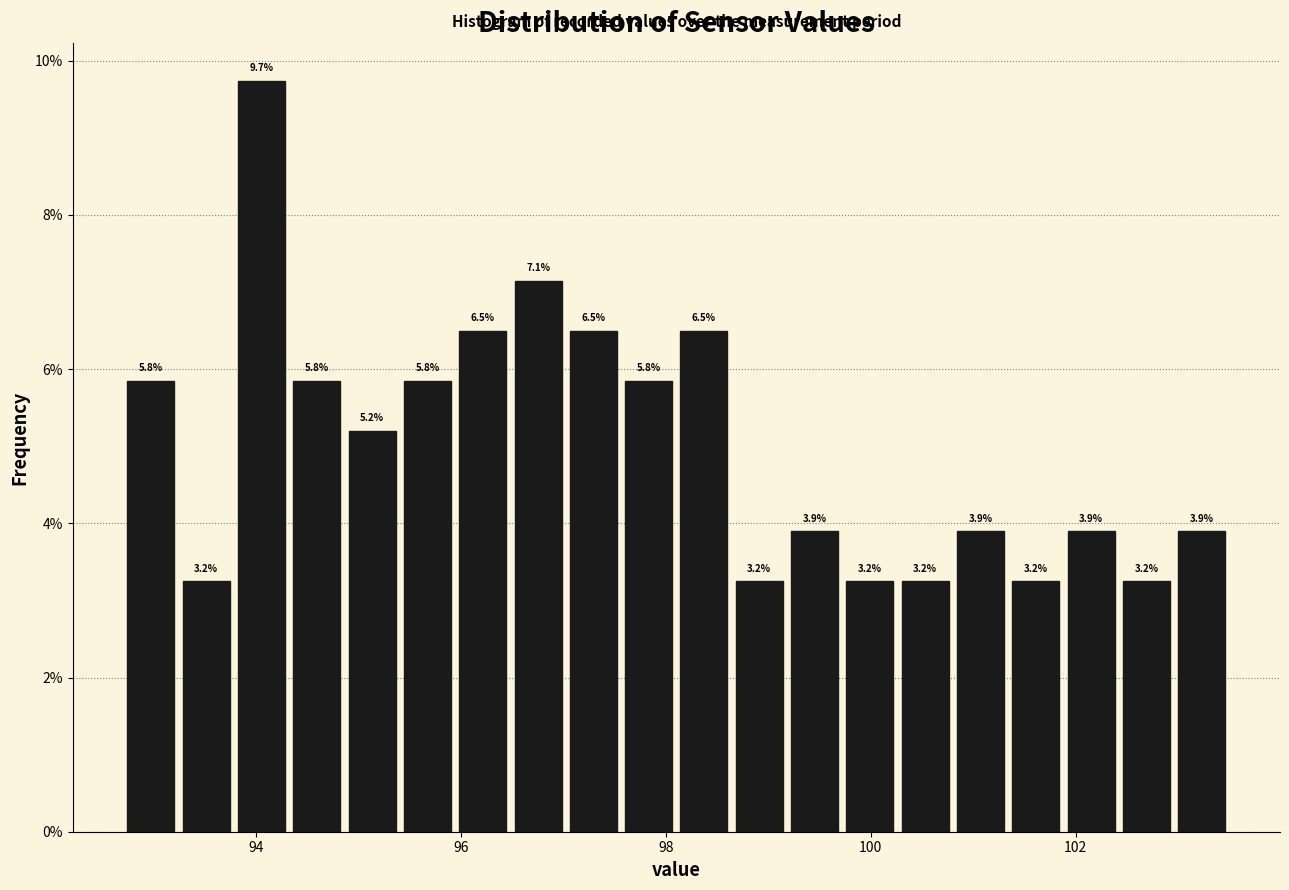

Read against the x-axis, roughly where is the centre of the tallest bar?

94.0